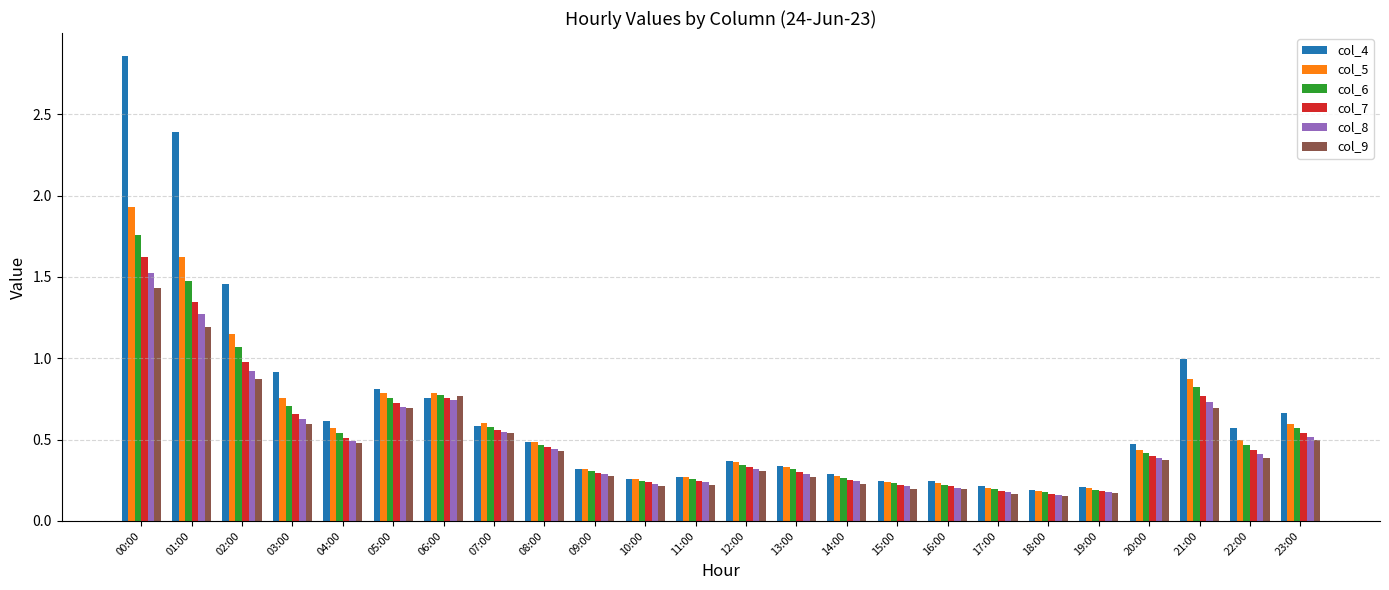

Is the value of col_9 at 16:00 greater than the value of col_6 at 06:00?

No